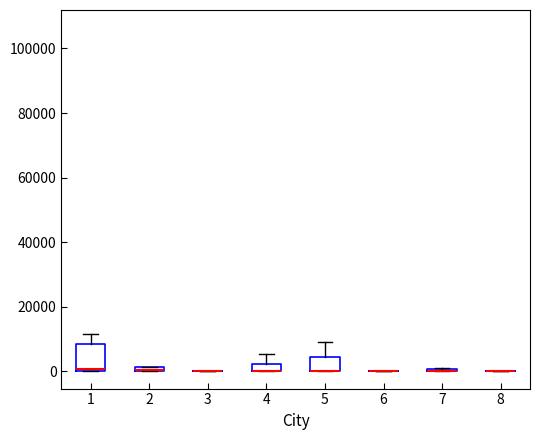

Which box is the tallest, from its lower edge to its upper edge?

1